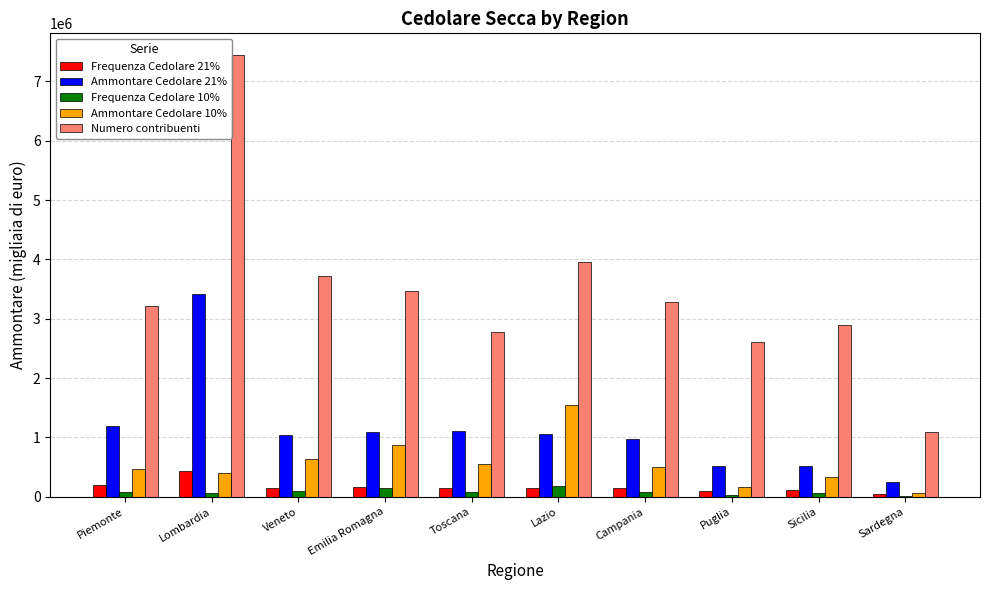

At which label does Frequenza Cedolare 21% reach its peak?

Lombardia